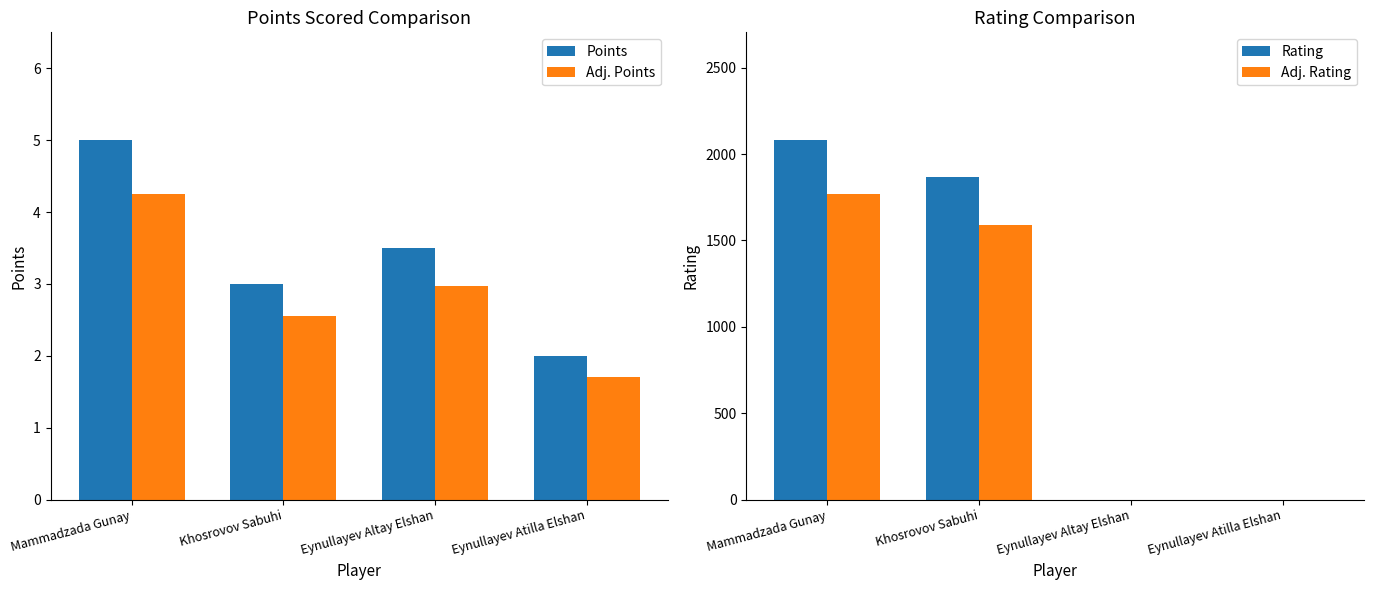

List the labels in order of Rating value, smallest first.

Eynullayev Altay Elshan, Eynullayev Atilla Elshan, Khosrovov Sabuhi, Mammadzada Gunay